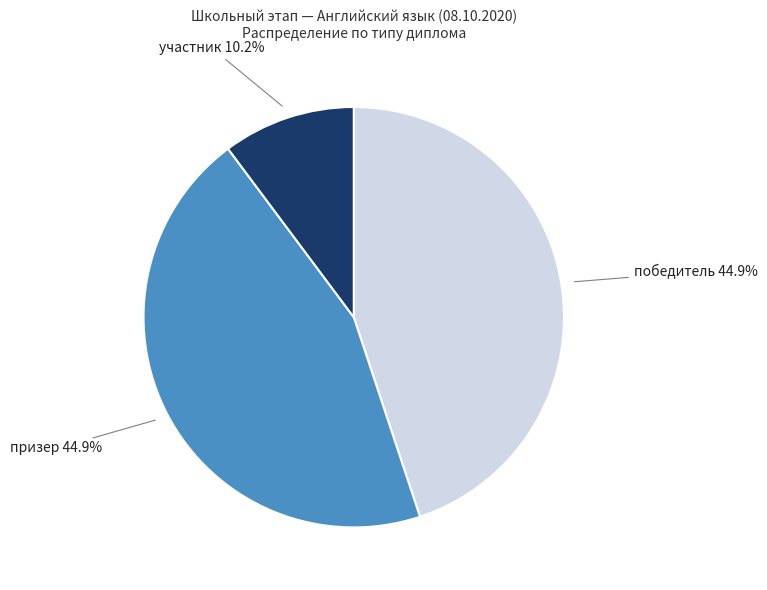

To the nearest percent, what is the average slice percentage?

33%